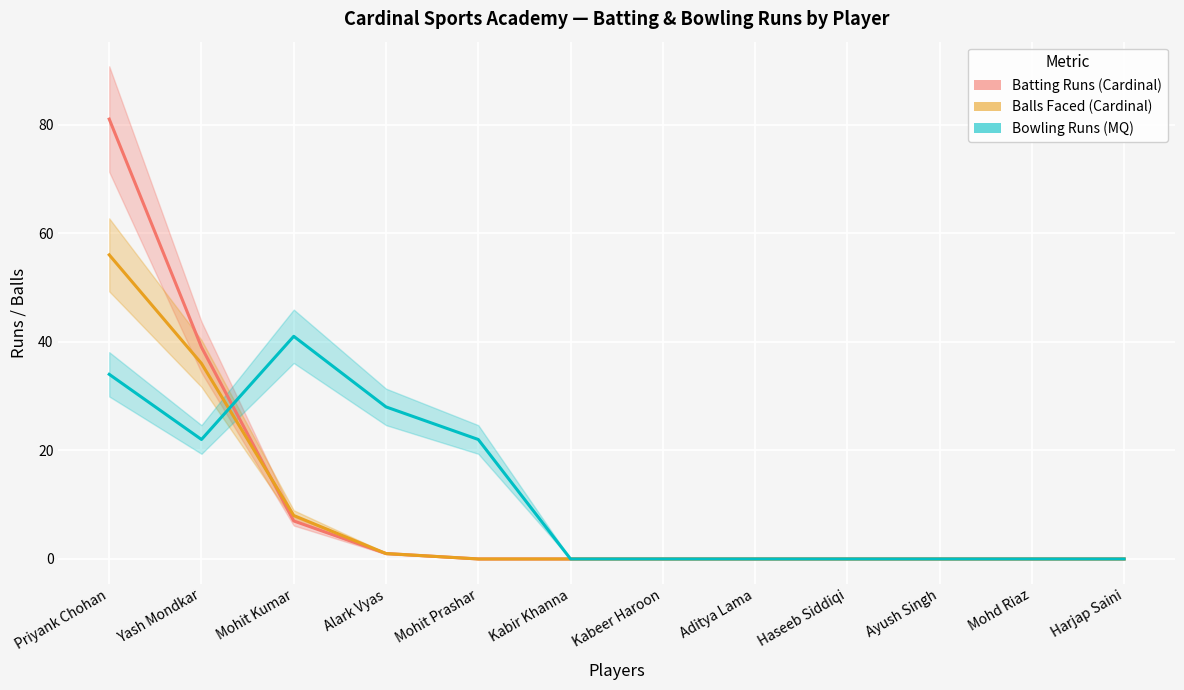

List the series in order of their peak value, highest first.

Batting Runs (Cardinal), Balls Faced (Cardinal), Bowling Runs (MQ)